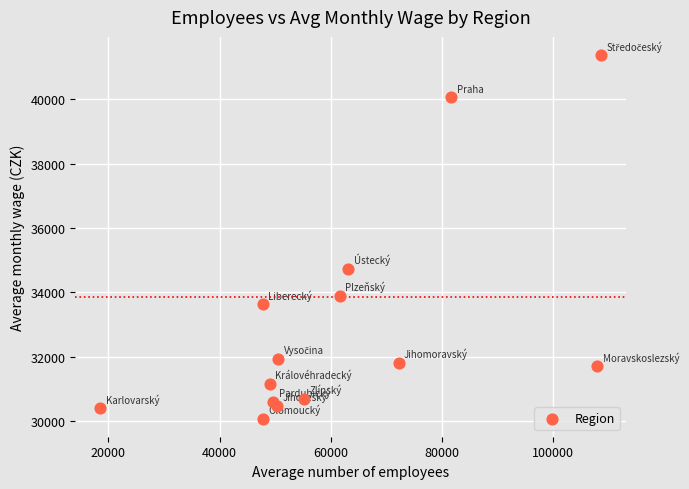

What is the range of X values (max minus min)?

90033